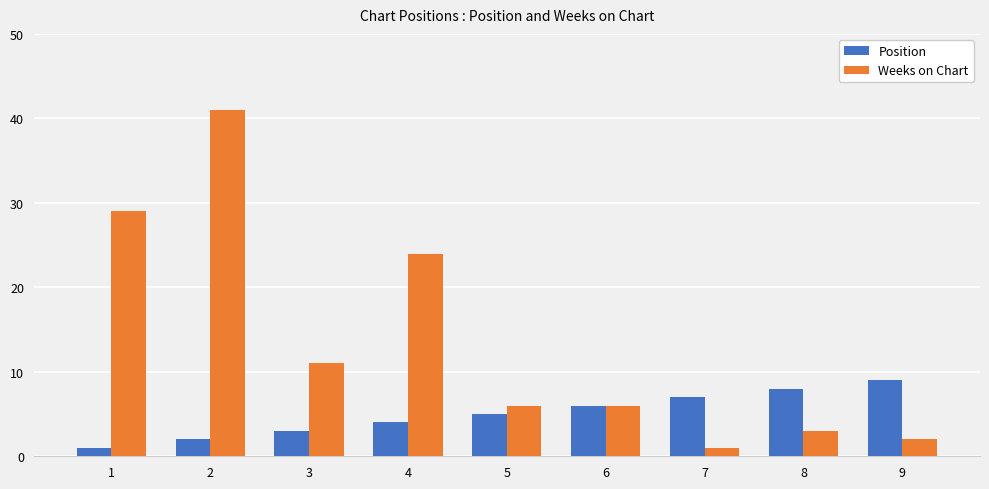

Rank the categories by Position value from lowest to highest.

1, 2, 3, 4, 5, 6, 7, 8, 9